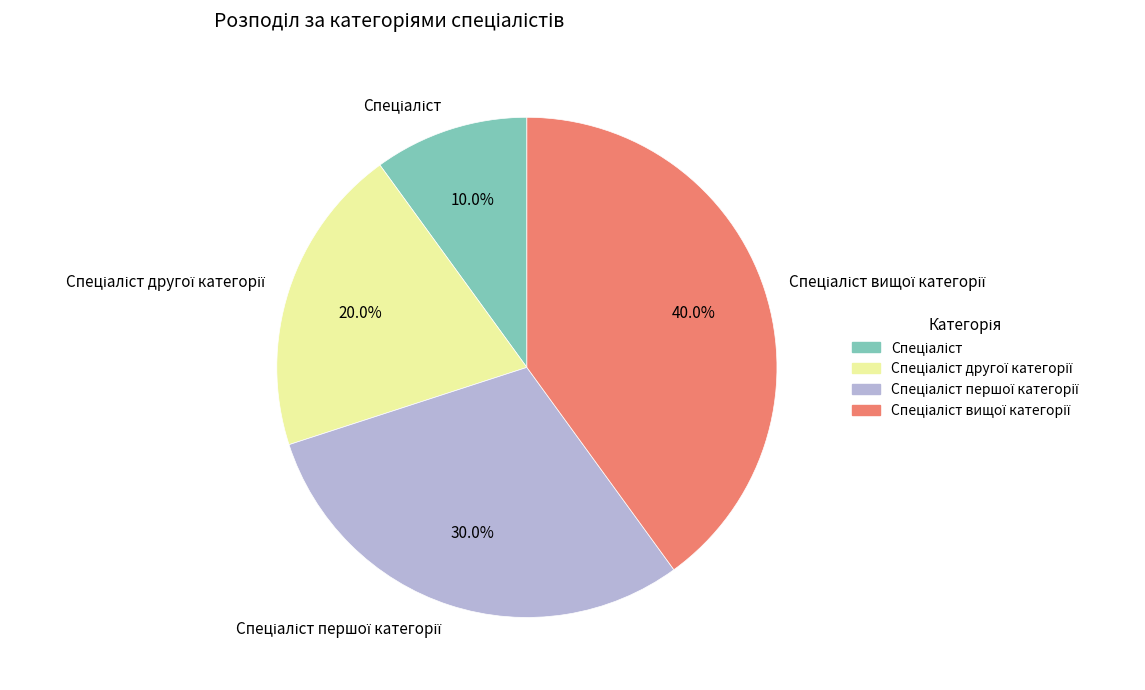

Is there a majority slice in this chart?

No